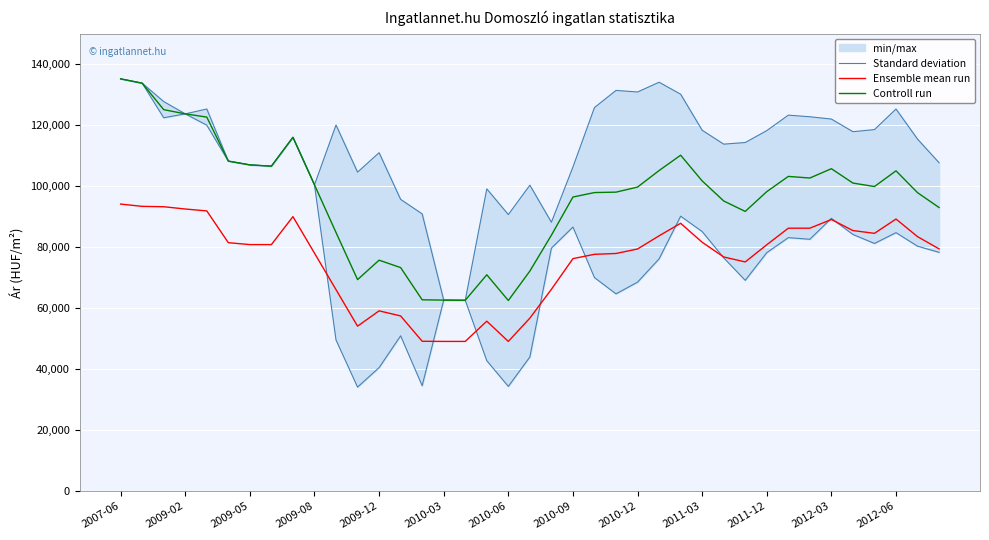

What is the lowest value of the Ensemble mean run series?

49083